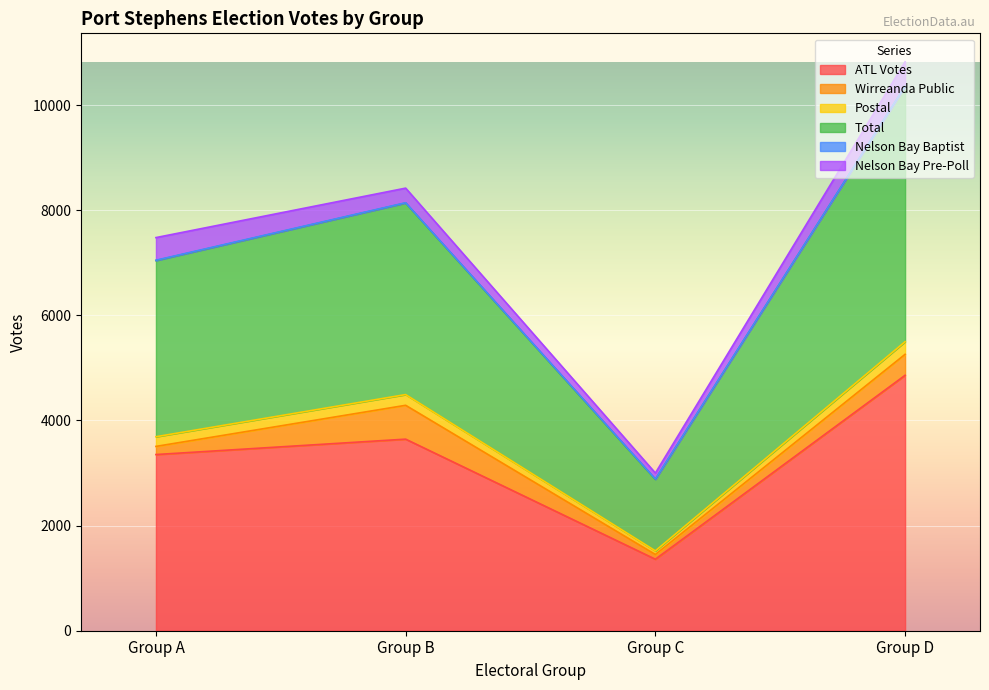

Does the chart display data point markers on the line(s)?

No